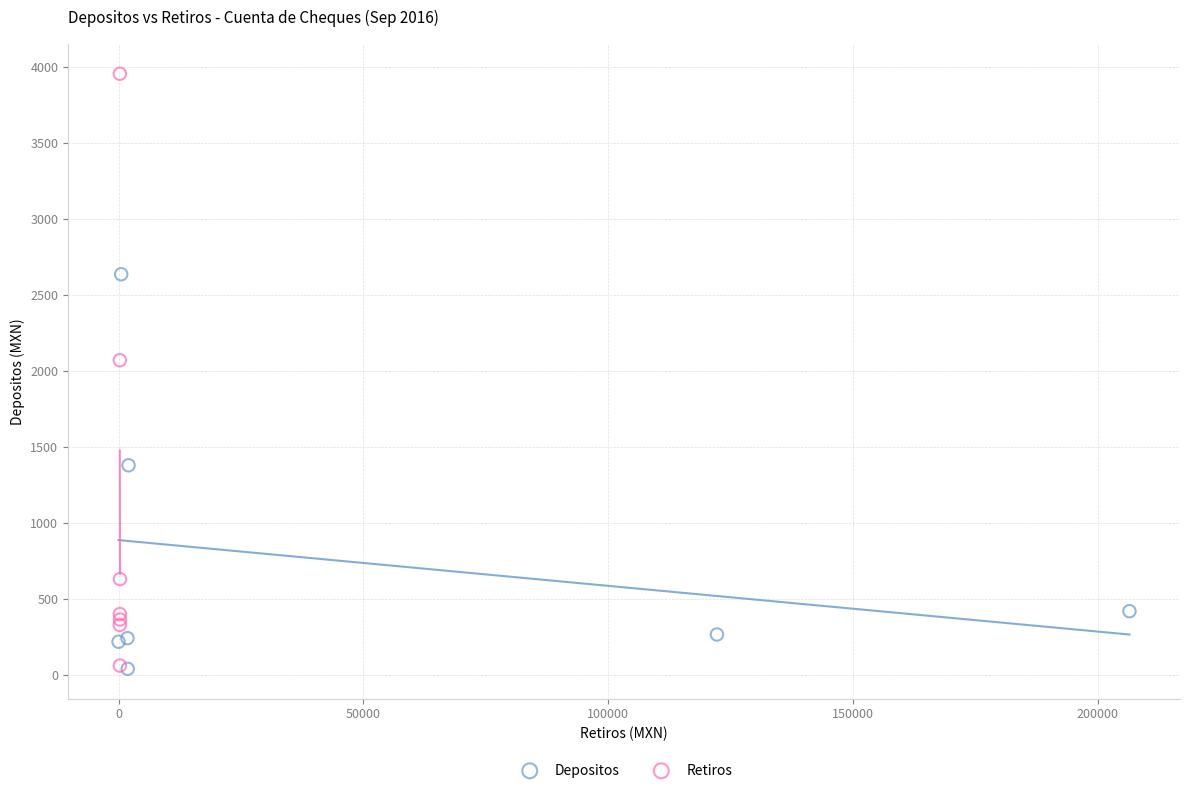

Which series has the largest Y range (max minus min)?

Retiros